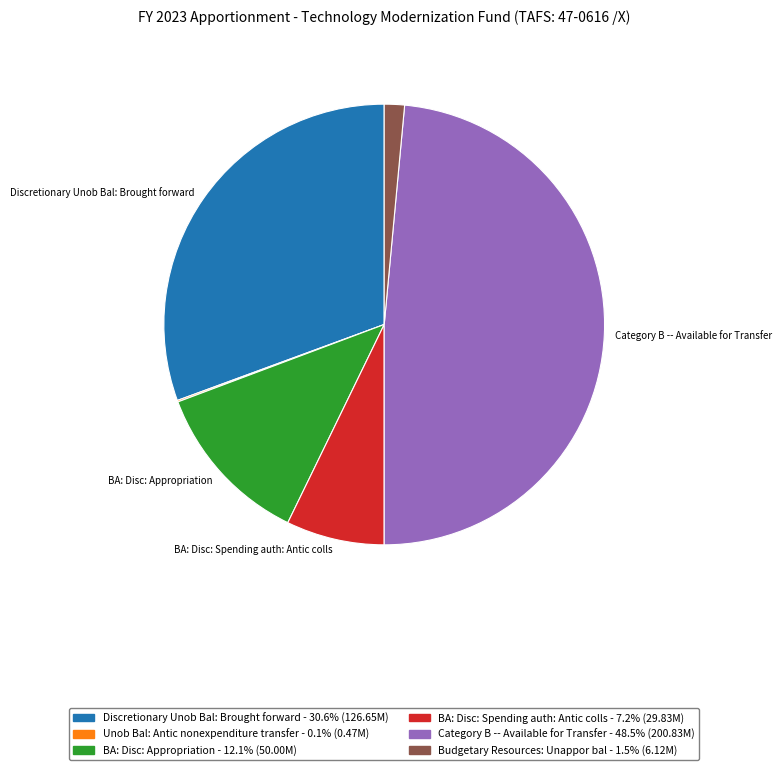

Is there any slice that represents more than half of the pie?

No